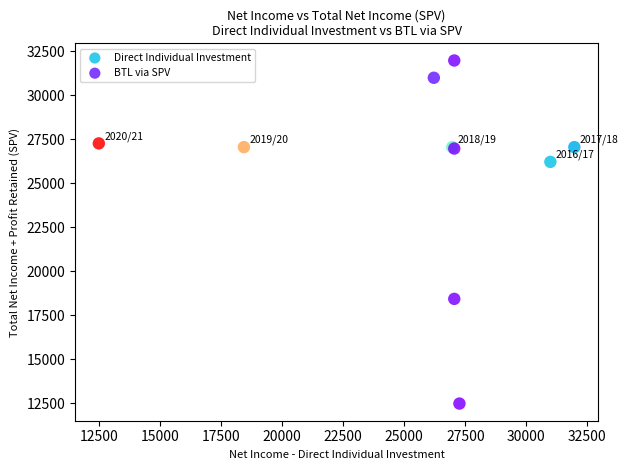

Which series contains the highest Y value?

BTL via SPV